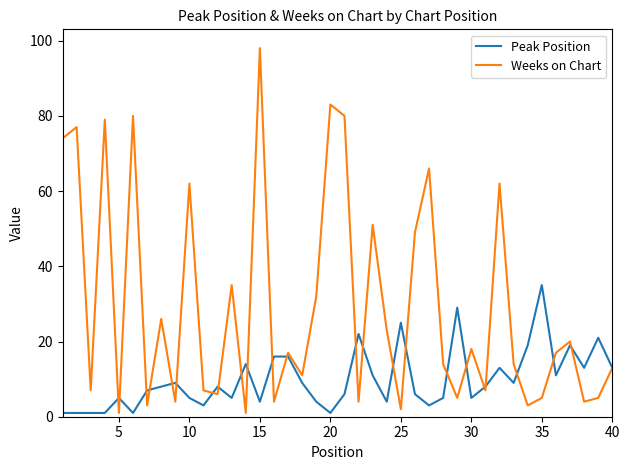

Which series has the widest spread of values?

Weeks on Chart